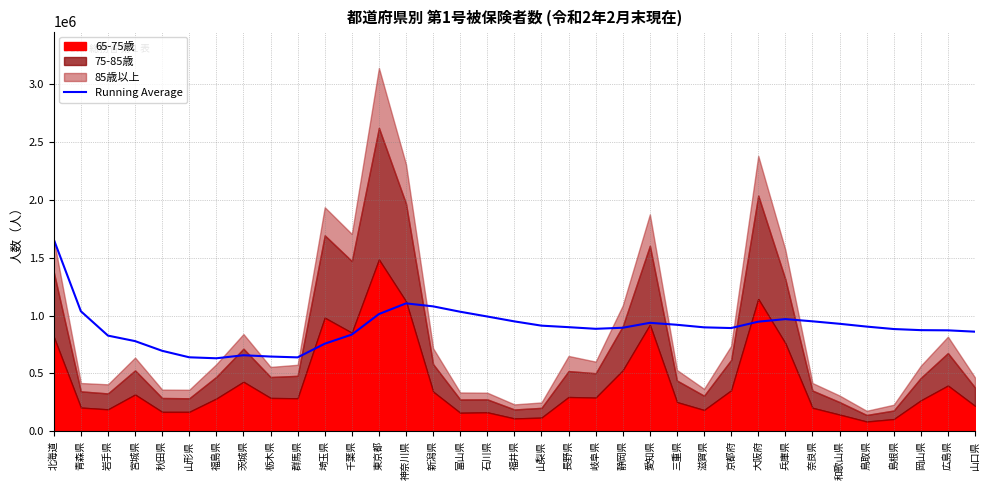

True or false: Running Average has a value of 1224227.6 at 千葉県.

False